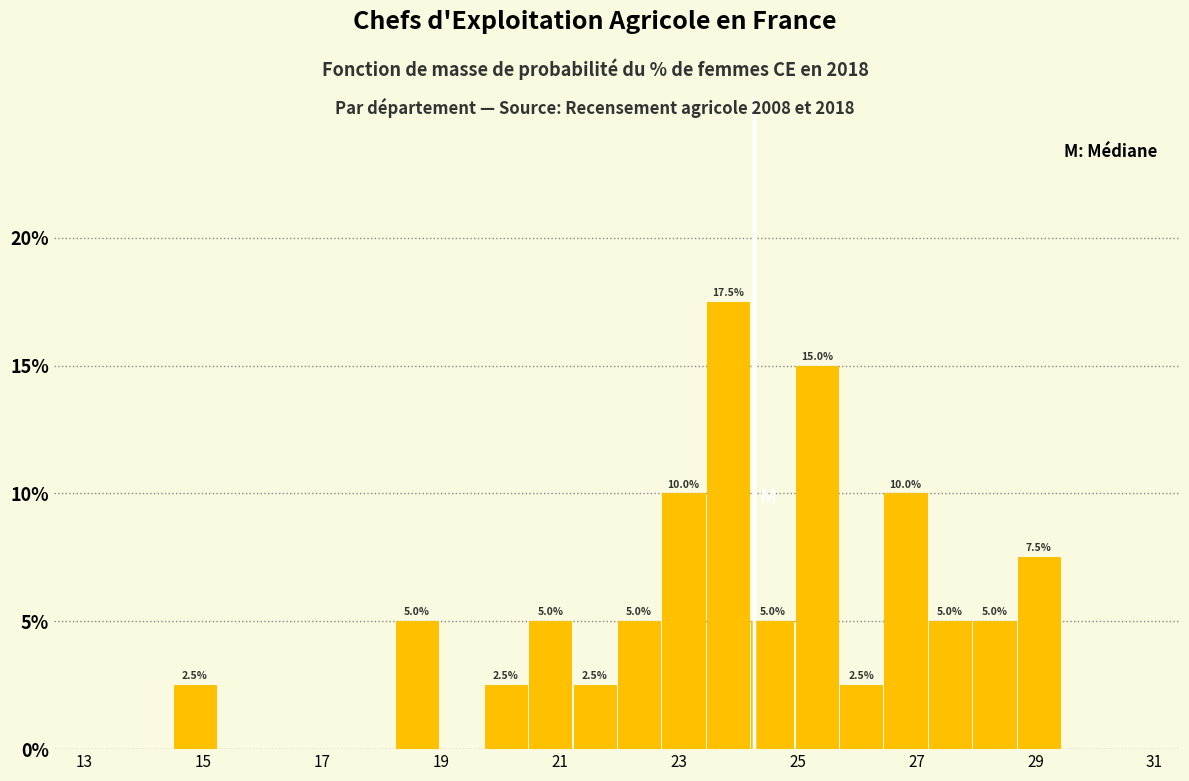

Read against the x-axis, roughly where is the centre of the tallest bar?

23.8